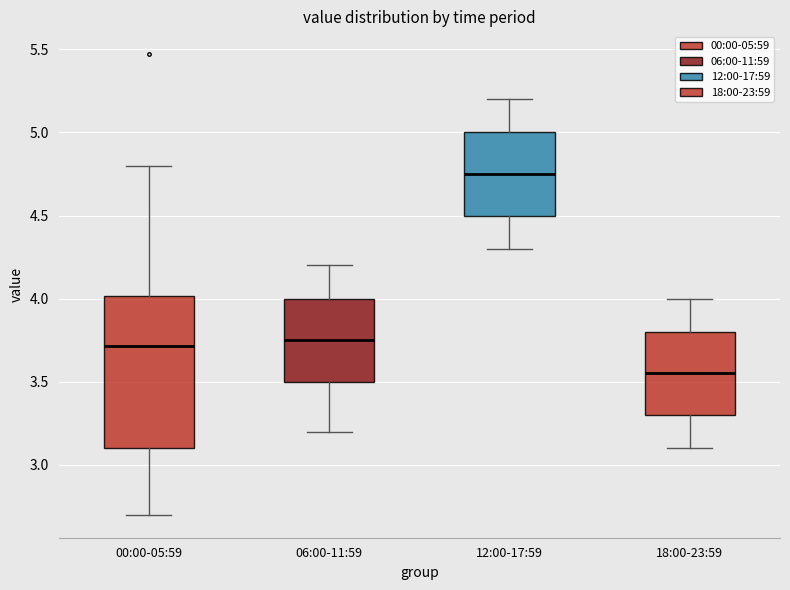

Which box's median line is the lowest?

18:00-23:59